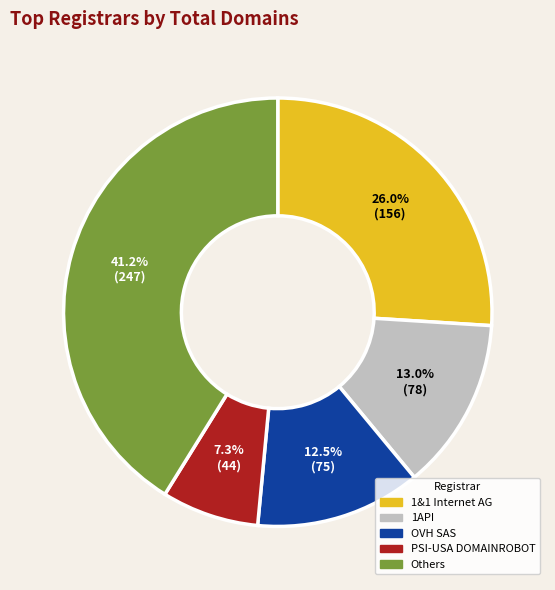

Approximately how many times larger is the value at PSI-USA DOMAINROBOT compared to 1API?

0.6